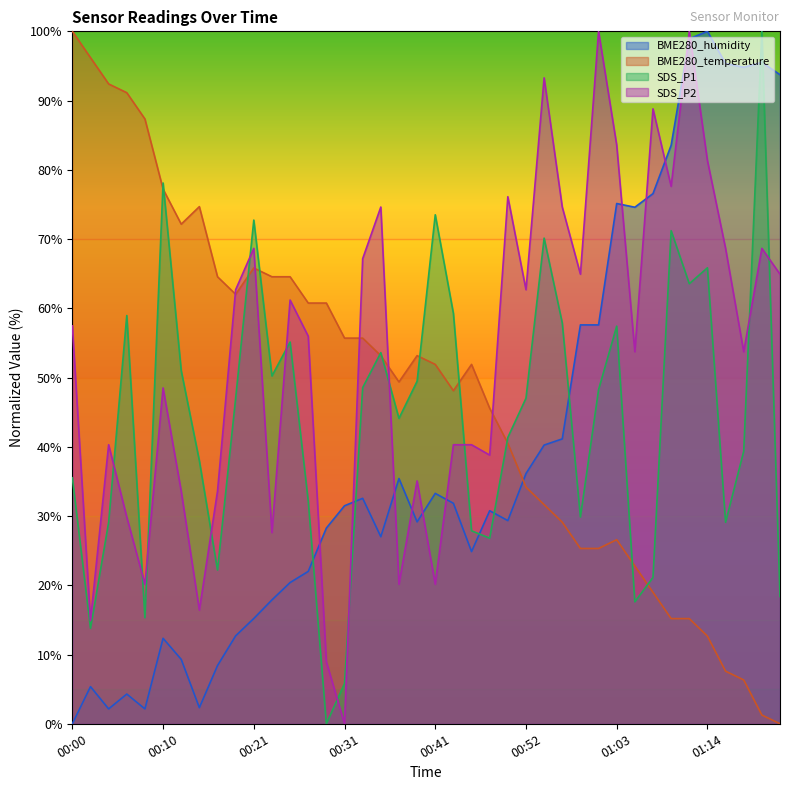

List the series in order of their overall mean, highest first.

SDS_P2, BME280_temperature, SDS_P1, BME280_humidity